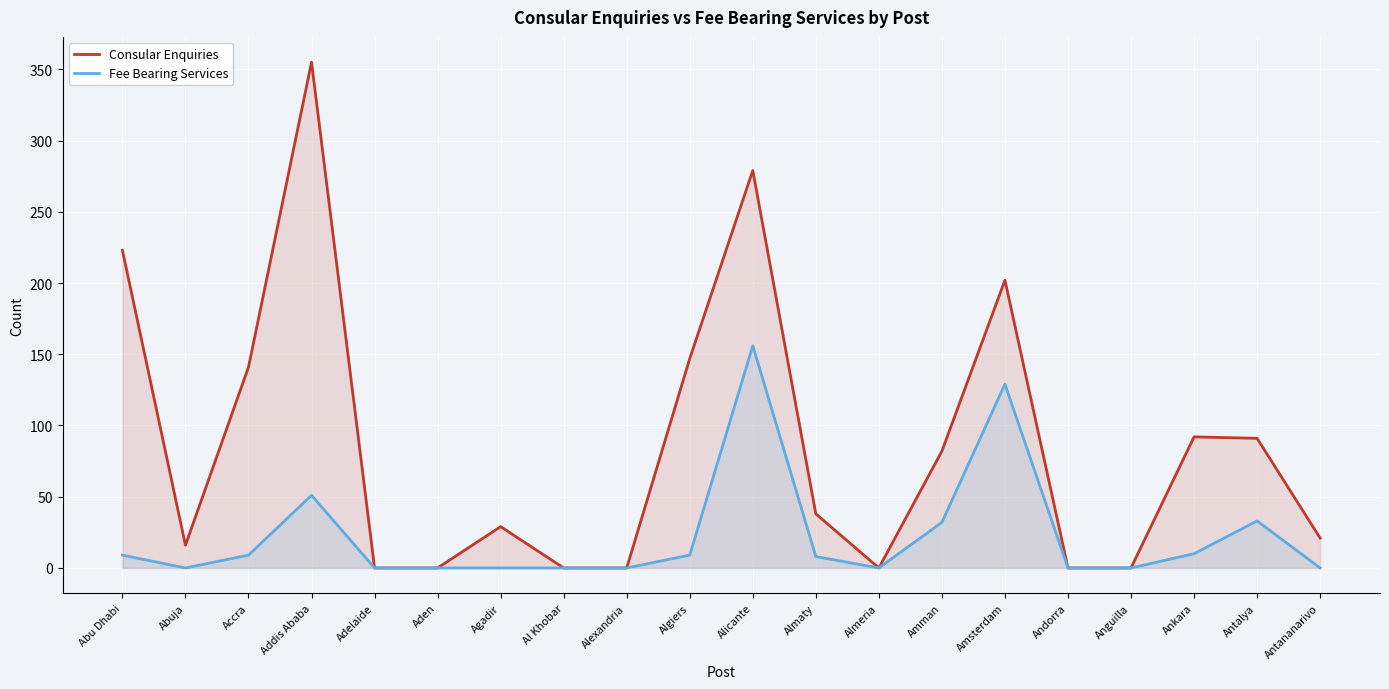

How many lines are shown in the chart?

2